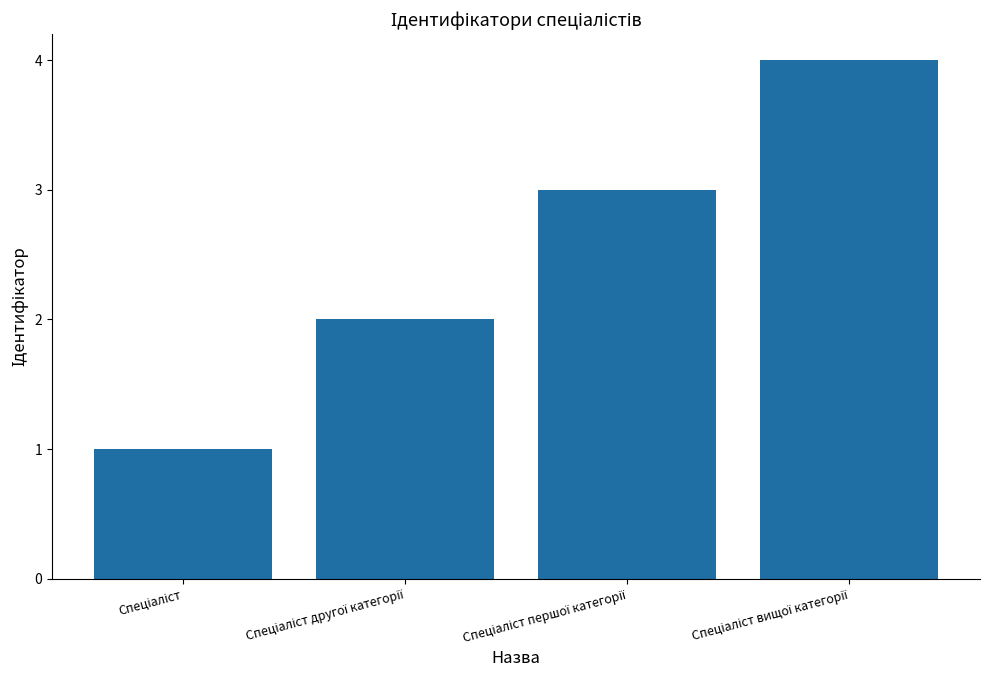

What is the sum of all values?

10